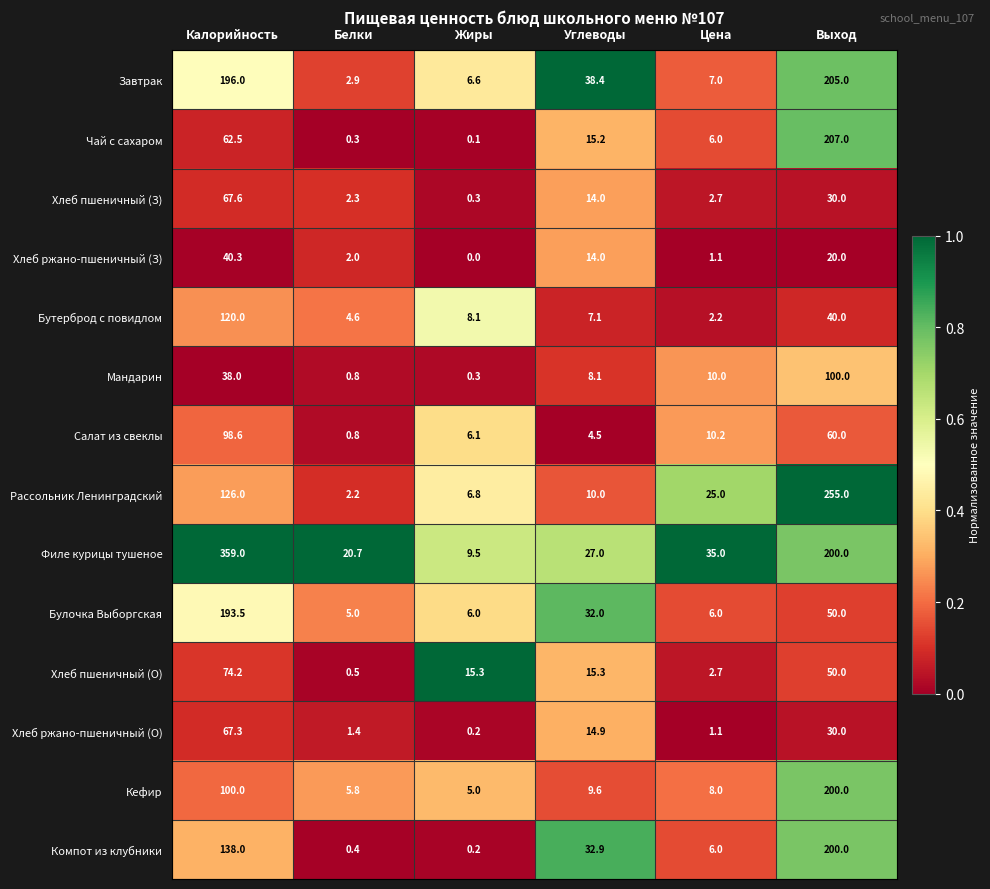

What is the greatest value displayed?

359.0